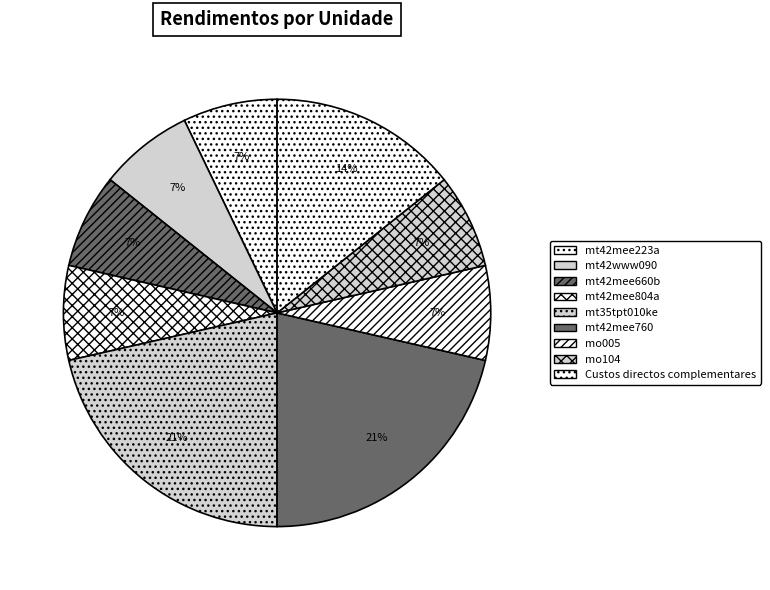

Is there a majority slice in this chart?

No